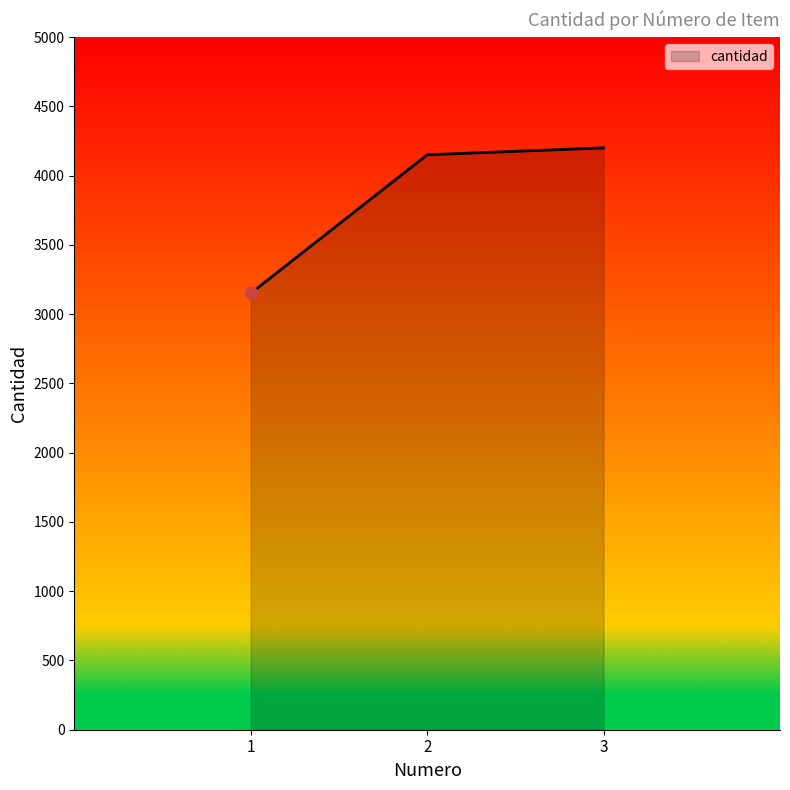

What is the ratio of the value at 2 to the value at 1?

1.3